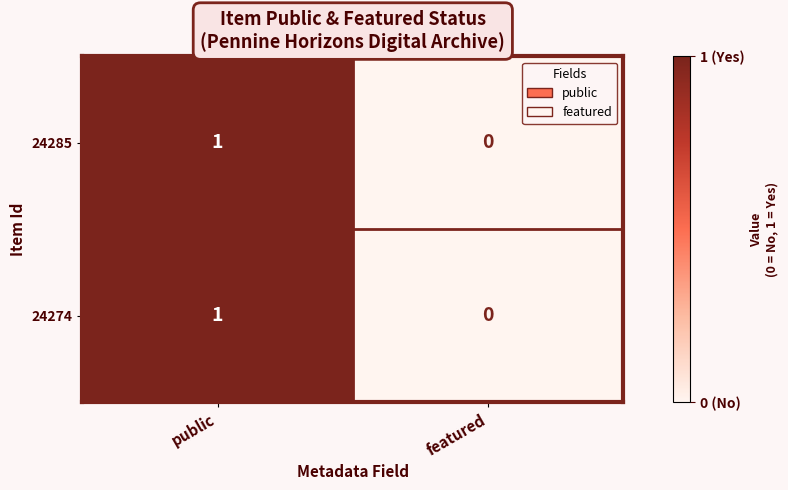

What is the total value across all series at public?

2